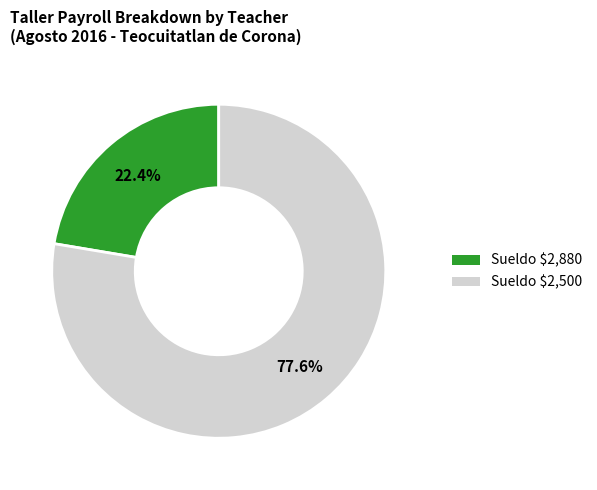

Rank the categories by value from highest to lowest.

Sueldo $2,500, Sueldo $2,880